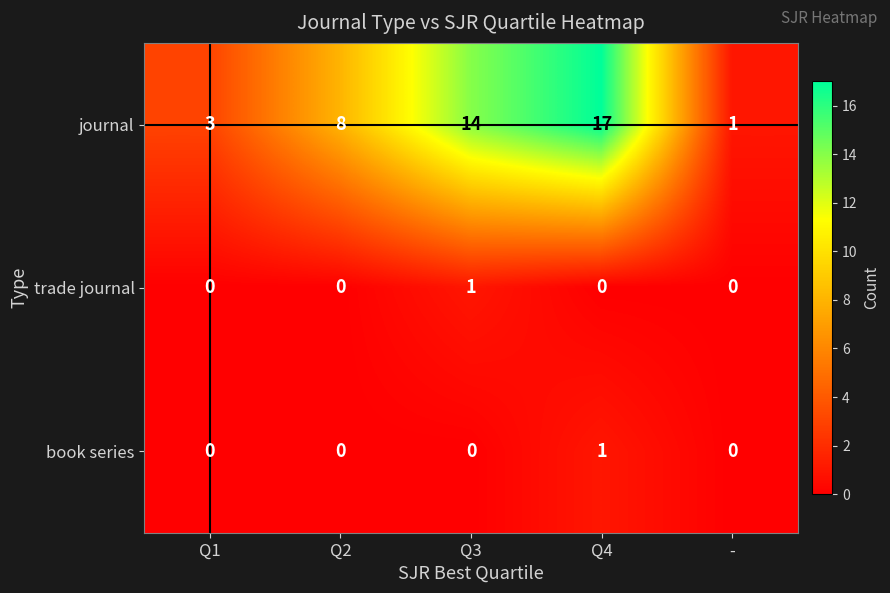

Reading left to right, transcribe all the data shown in this chart.

journal: 3	8	14	17	1
trade journal: 0	0	1	0	0
book series: 0	0	0	1	0